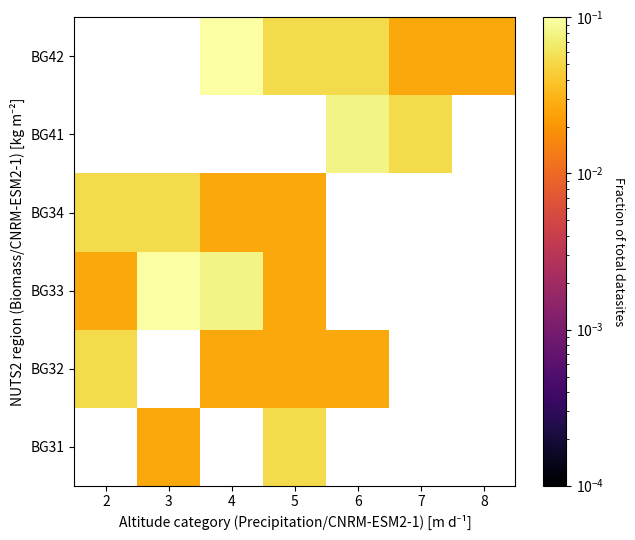

Rank the series by their average value, from lowest to highest.

BG31, BG32, BG33, BG34, BG41, BG42